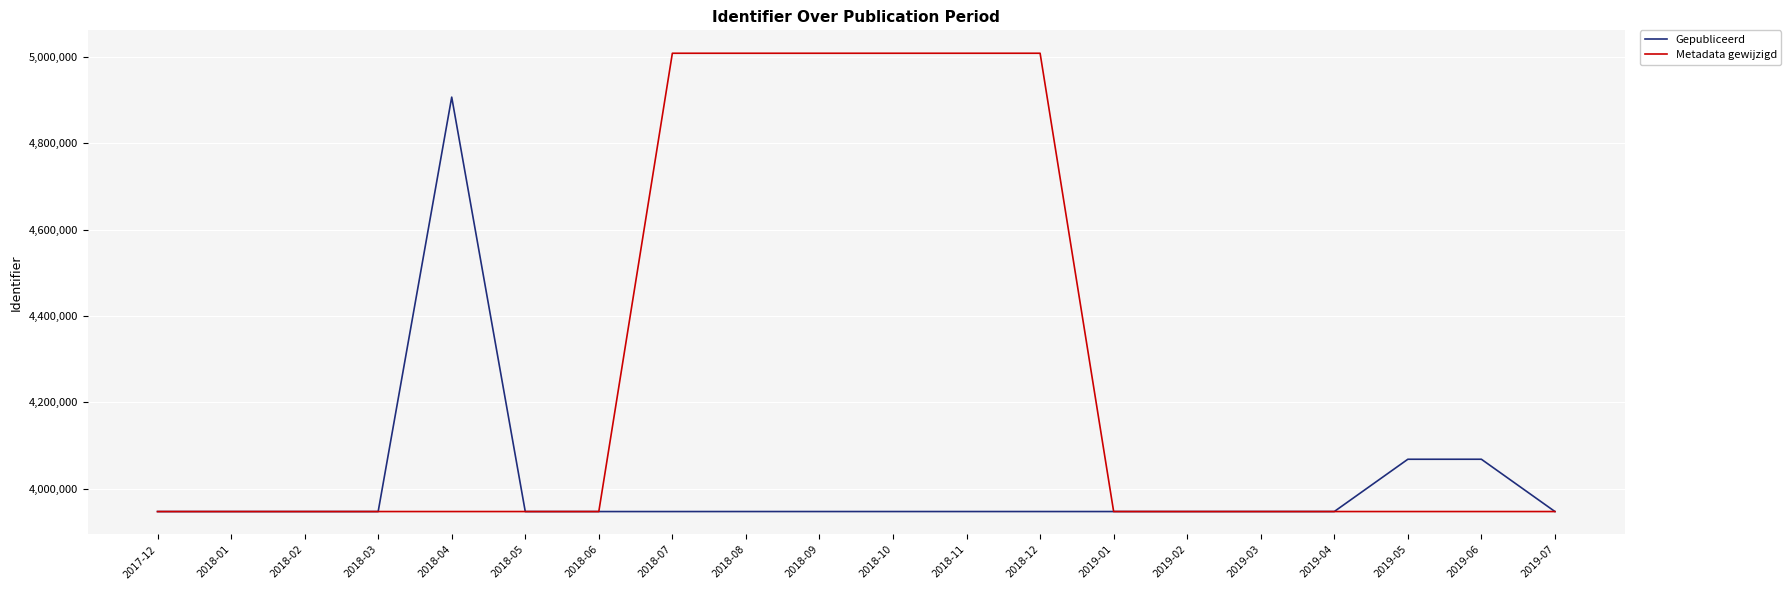

List the series in order of their overall mean, highest first.

Metadata gewijzigd, Gepubliceerd